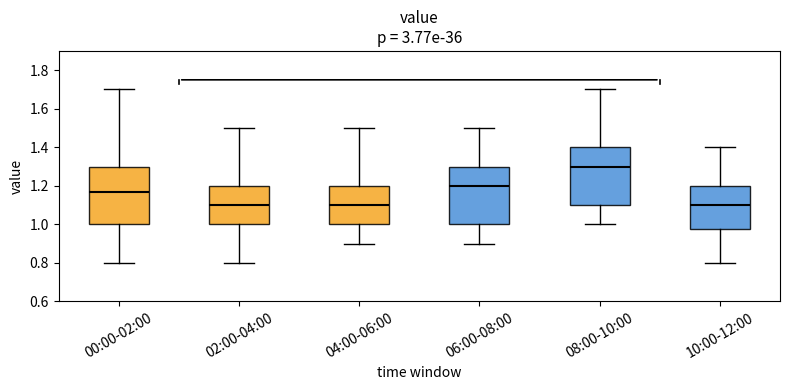

Which box has the highest median line?

08:00-10:00